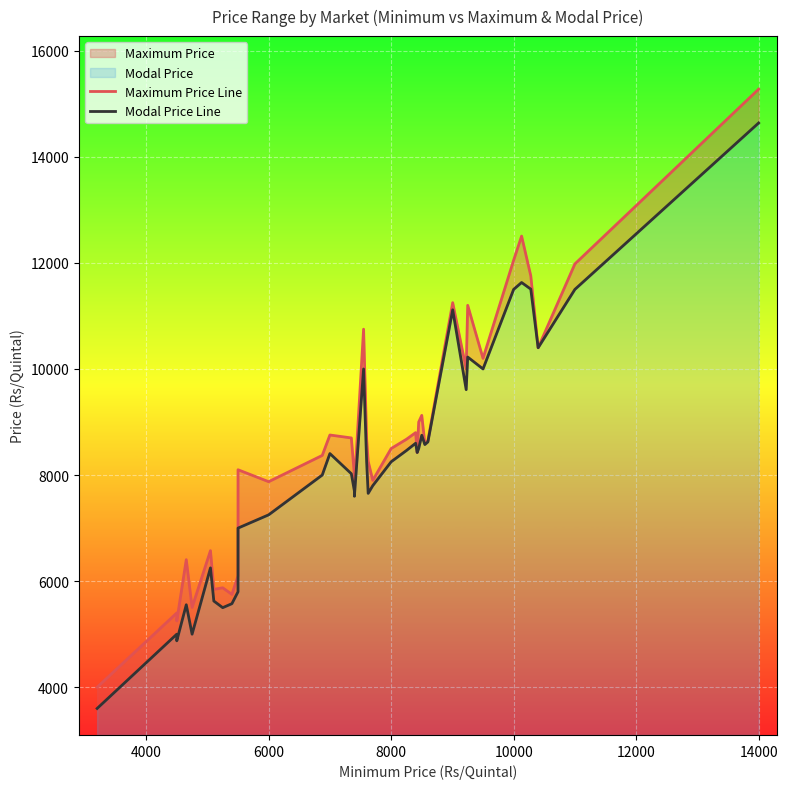

True or false: Modal Price Line and Maximum Price Line cross at least once.

False